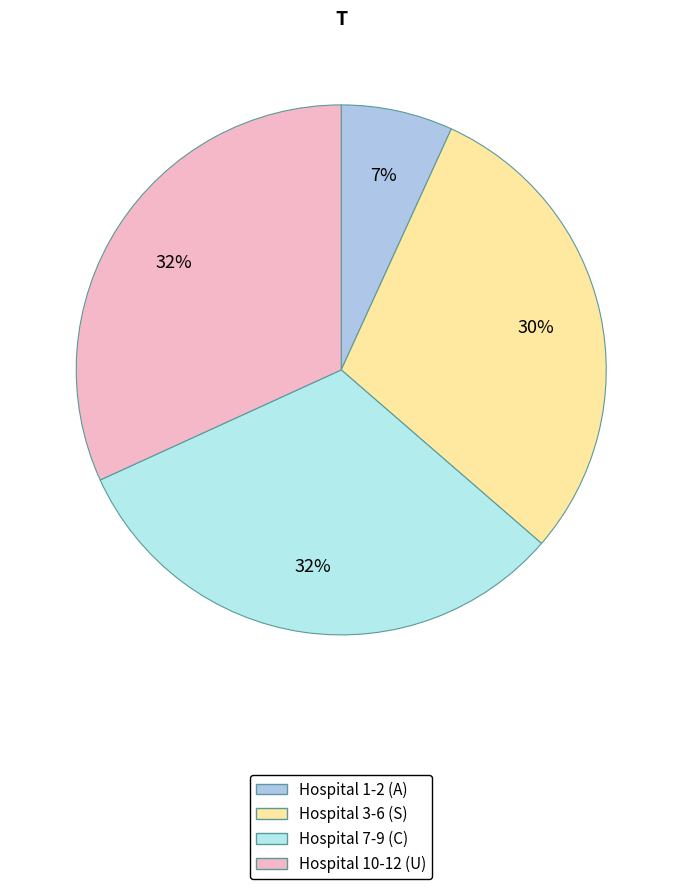

Count the number of slices in the pie.

4